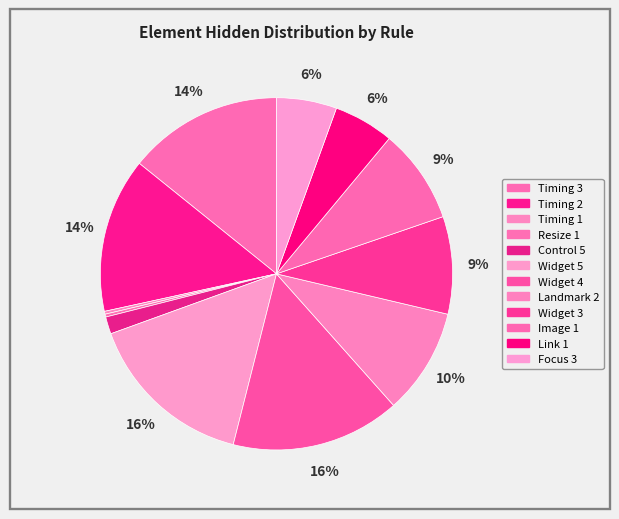

What percentage is the Timing 2 slice, to the nearest percent?

14%